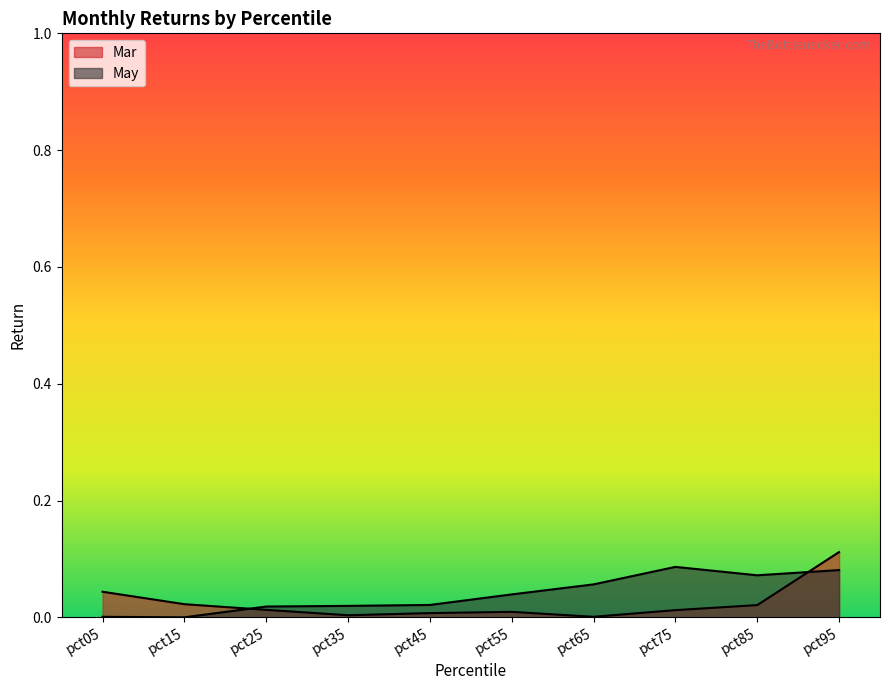

At which label does Mar reach its minimum?

pct65